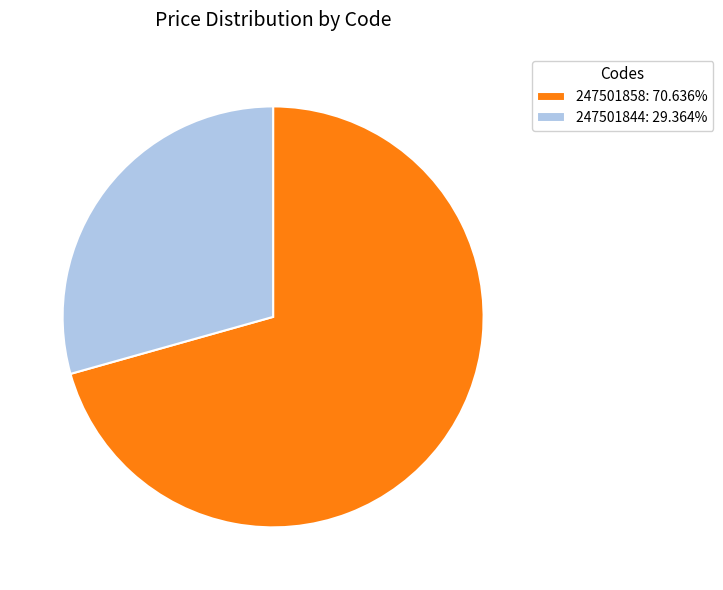

Which slice is the largest?

247501858